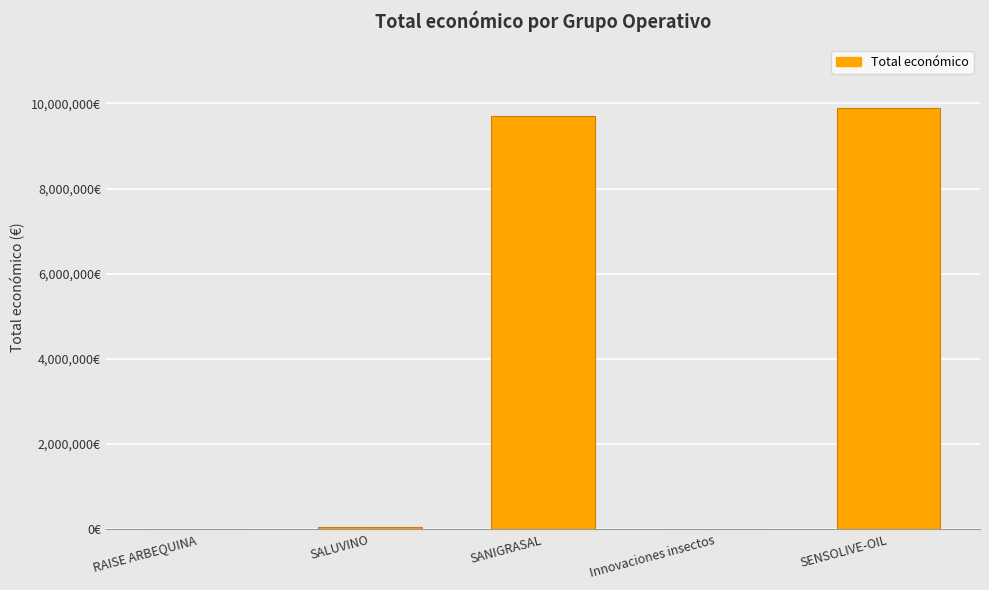

Read the value at SALUVINO.

49342